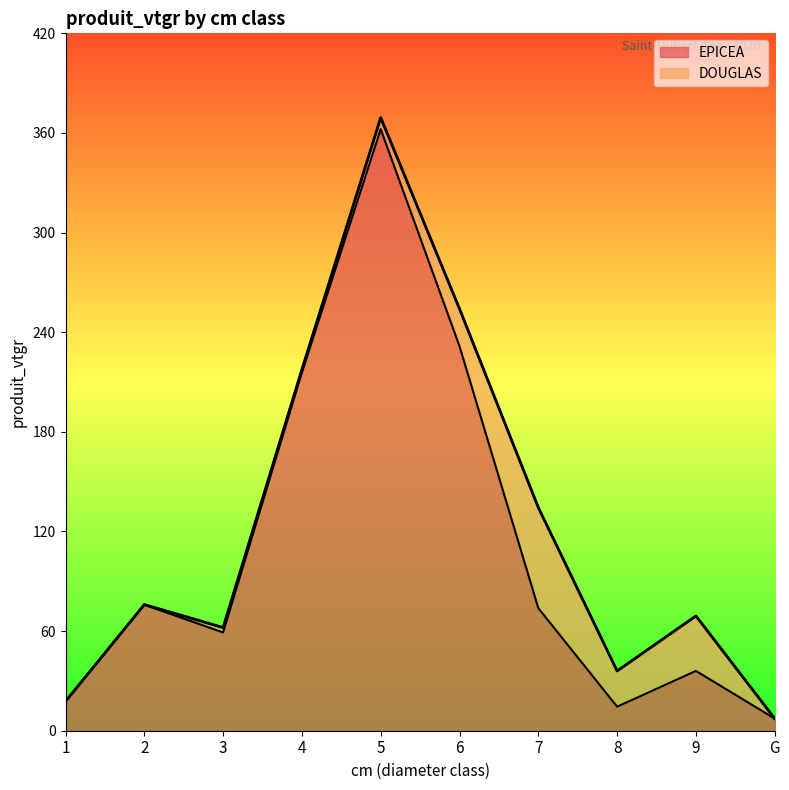

How many lines are shown in the chart?

2